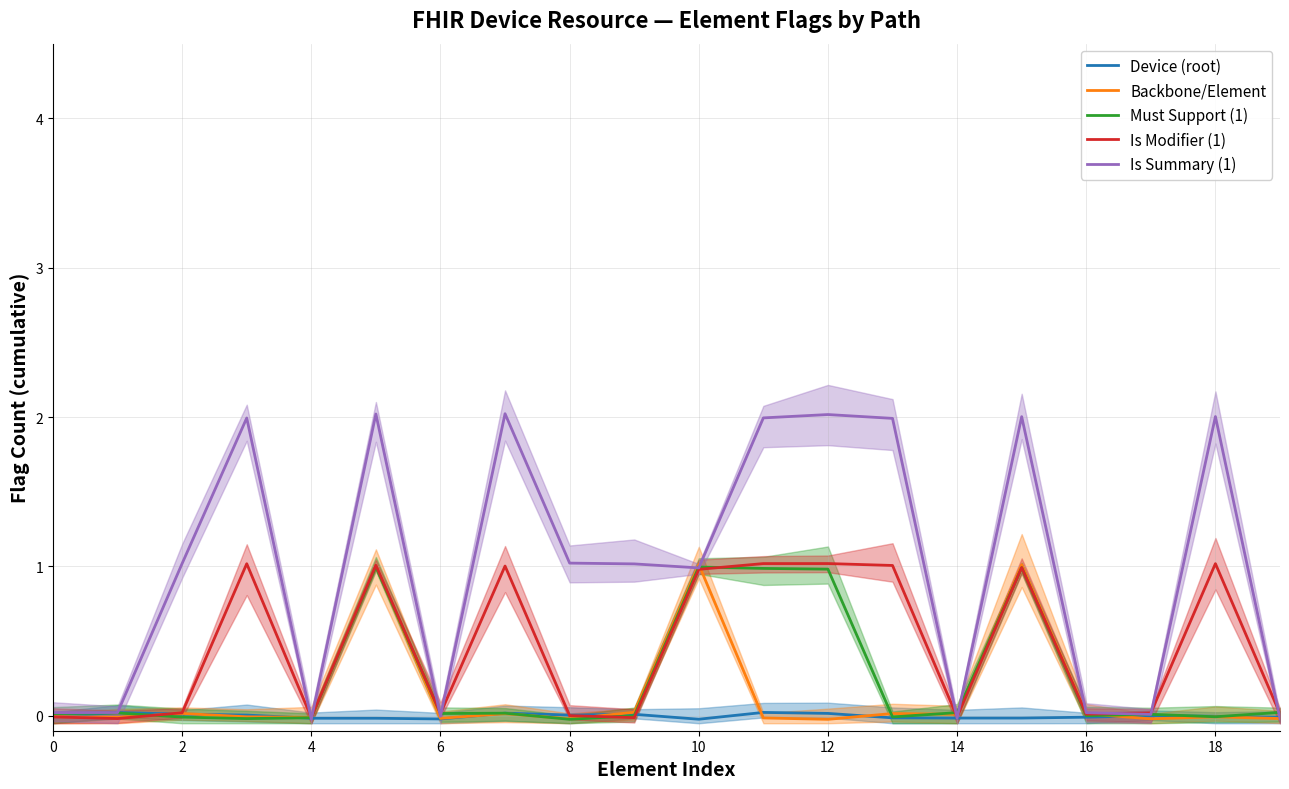

Is it true that Is Summary (1) equals 1.6 at 10?

False